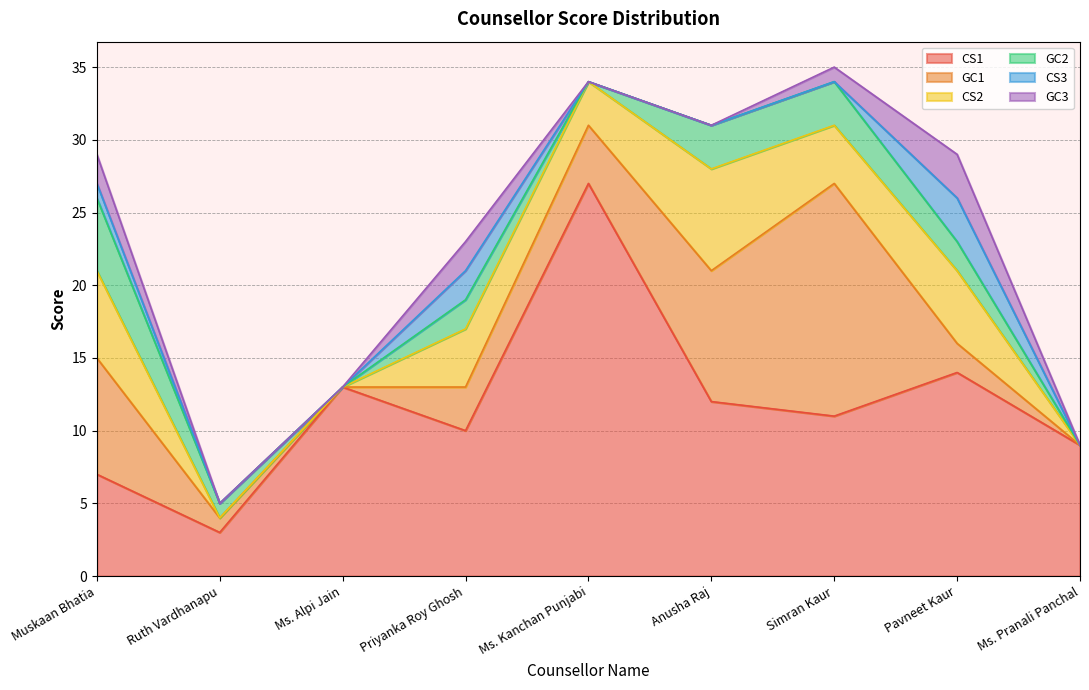

At which category does CS1 reach its first local valley?

Ruth Vardhanapu